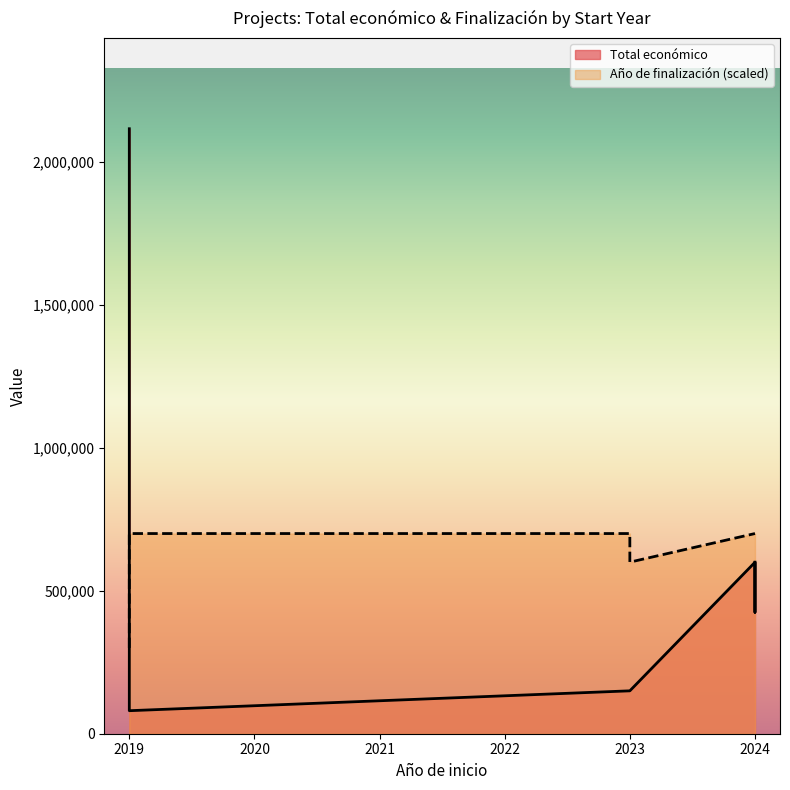

True or false: Año de finalización has more than 2 points higher than both neighbors.

False